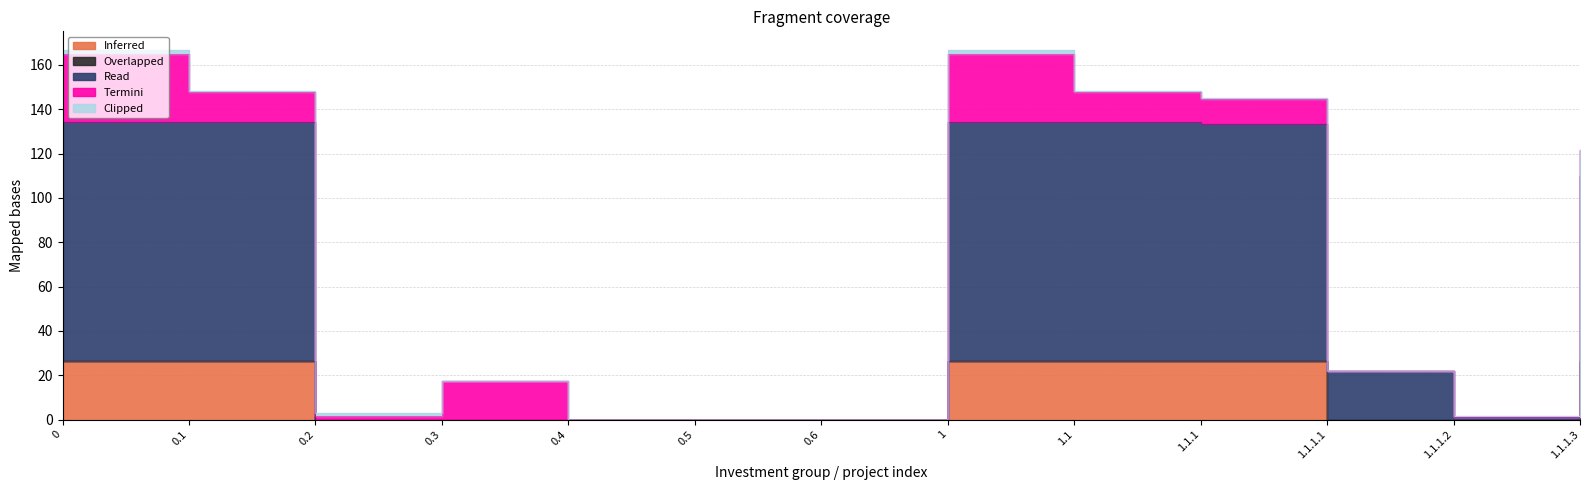

What is the value of the Clipped point at the 1st from the left?

1.7